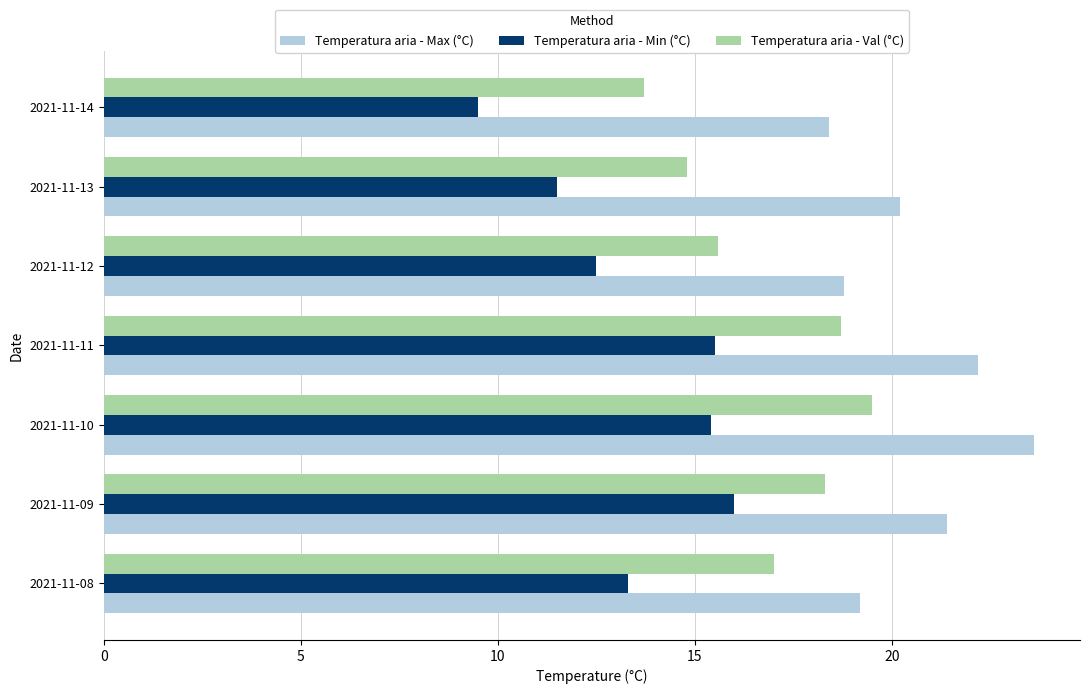

What is the lowest value of the Temperatura aria - Min (°C) series?

9.5